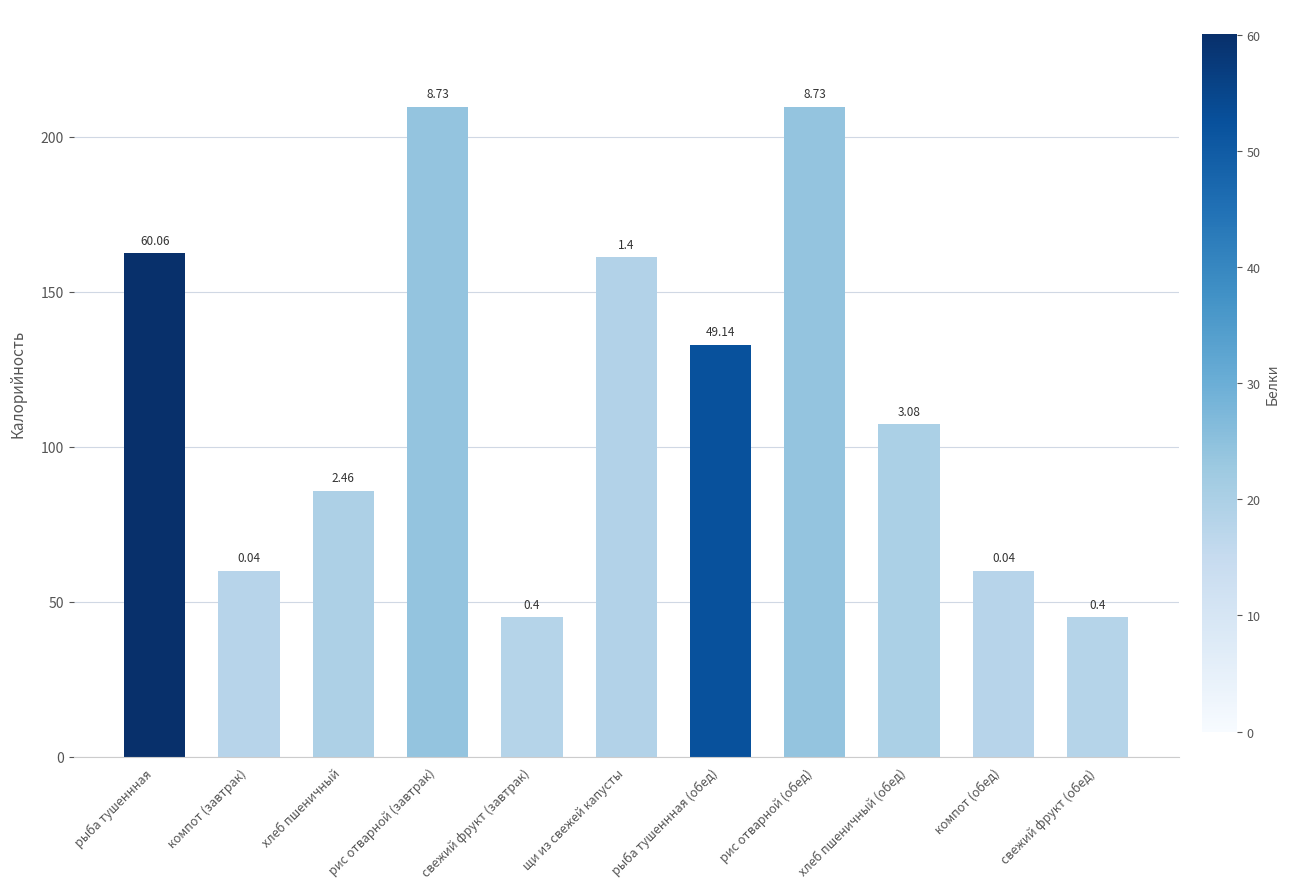

Does the chart contain any negative values?

No